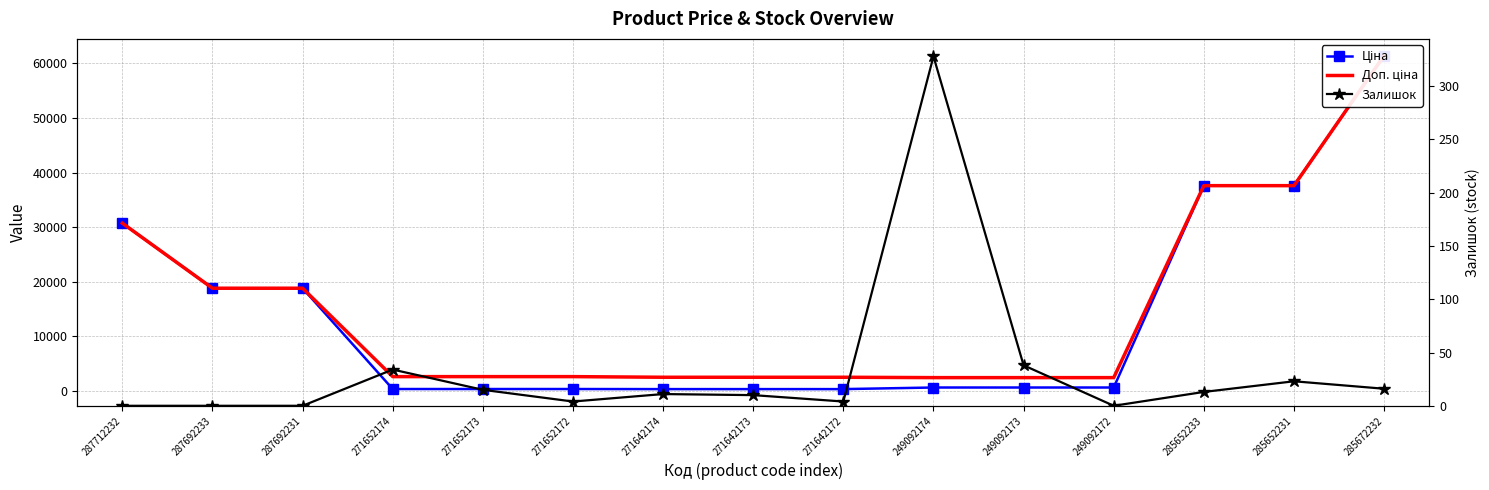

Read the Залишок value at 285652233.

13.0